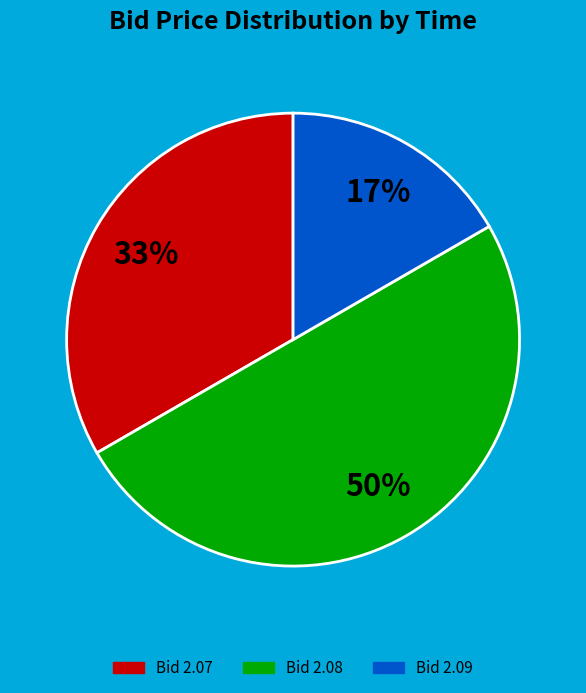

Is the sum of Bid 2.09 and Bid 2.08 greater than half?

Yes